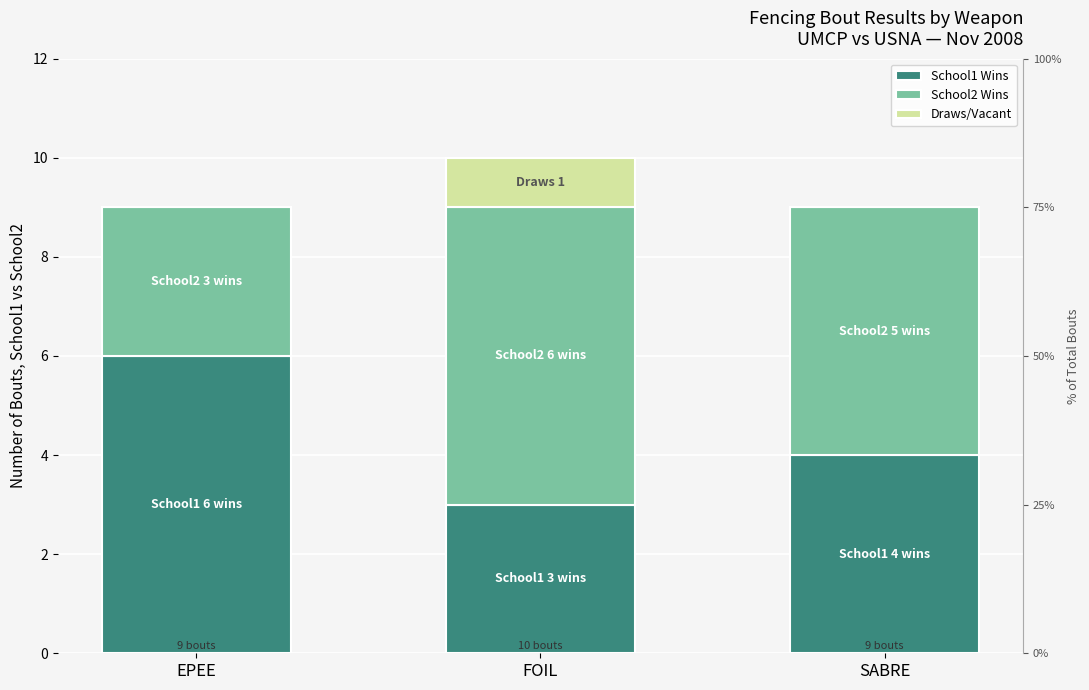

Is the value of Draws/Vacant at EPEE greater than the value of School2 Wins at FOIL?

No